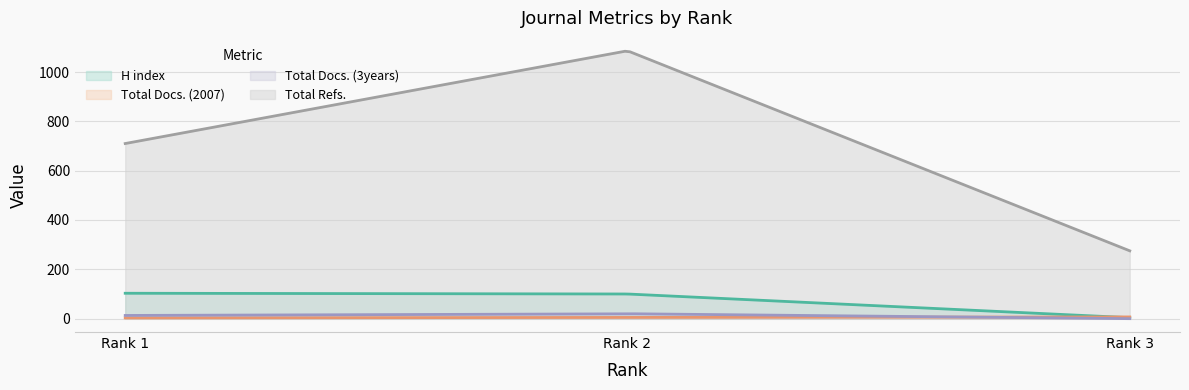

What are all the series names shown in the legend?

H index, Total Docs. (2007), Total Docs. (3years), Total Refs.